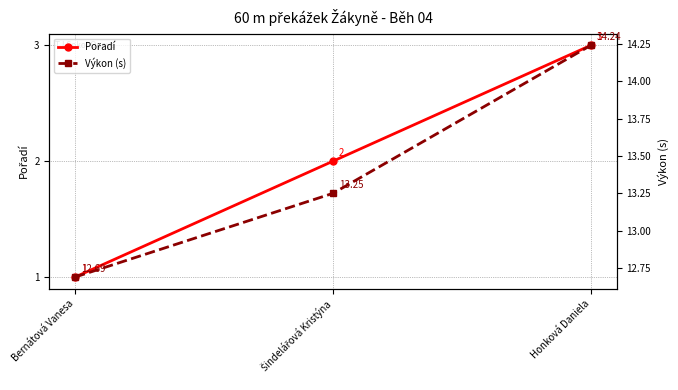

How many data points does each series have?

3